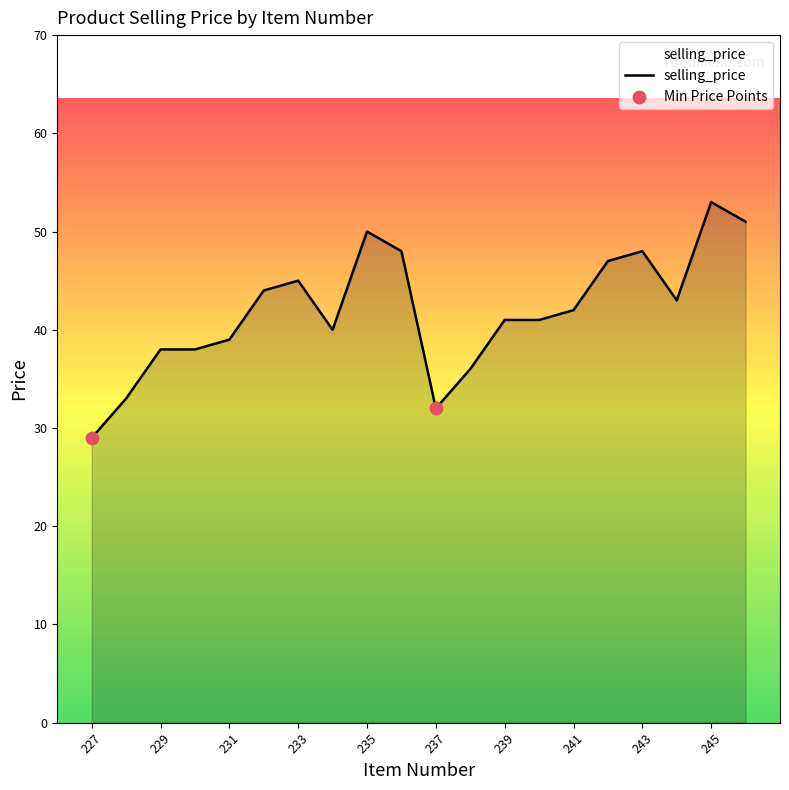

What is the maximum value shown in the chart?

53